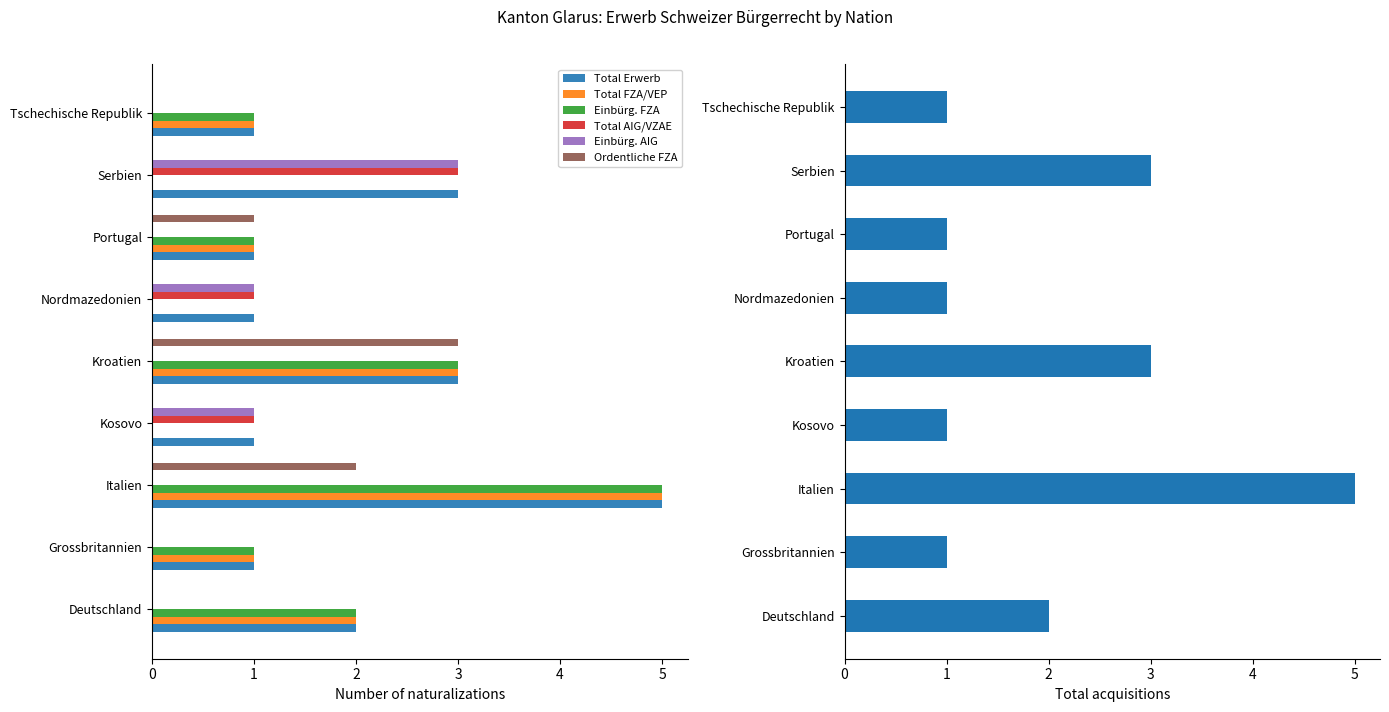

How many distinct data groups are displayed?

6